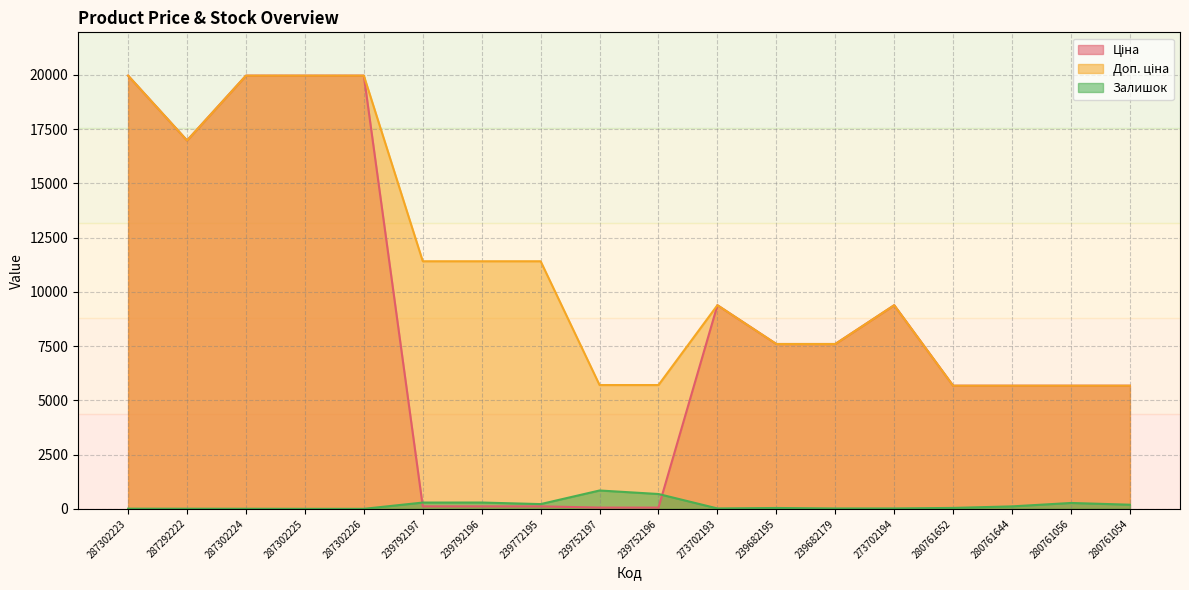

List the labels in order of Ціна value, largest first.

287302223, 287302224, 287302225, 287302226, 287292222, 273702193, 273702194, 239682195, 239682179, 280761652, 280761644, 280761056, 280761054, 239792197, 239792196, 239772195, 239752197, 239752196